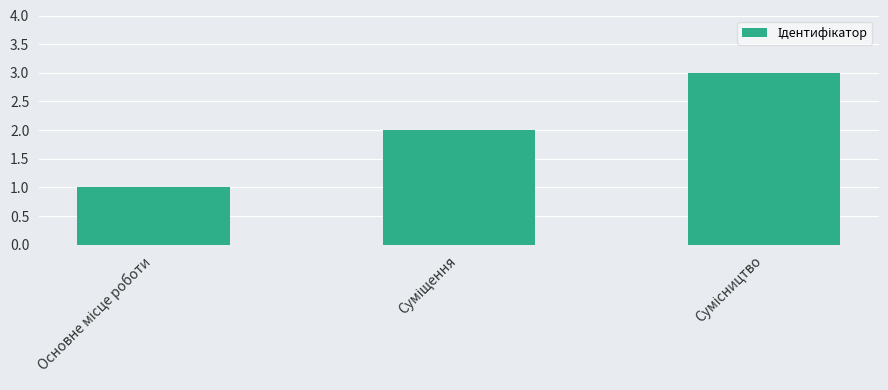

What is the greatest value displayed?

3